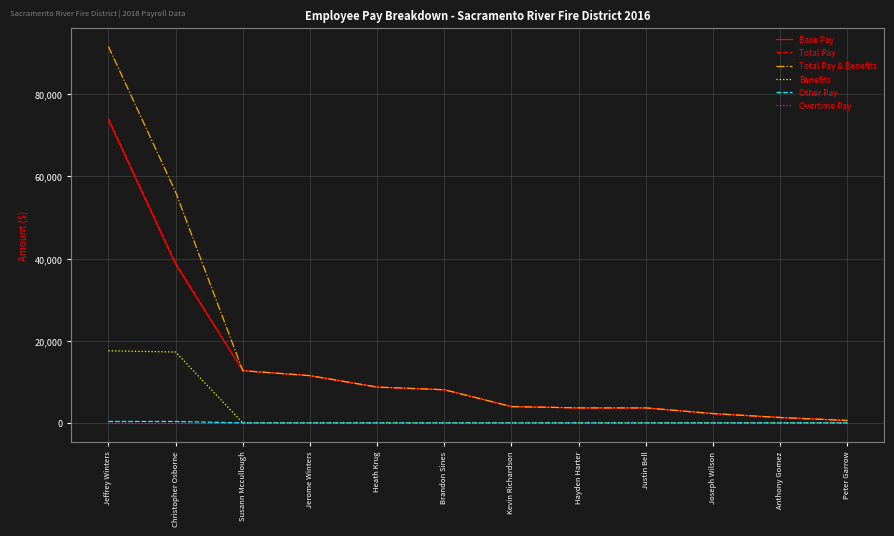

What is the maximum value for Benefits?

17546.1